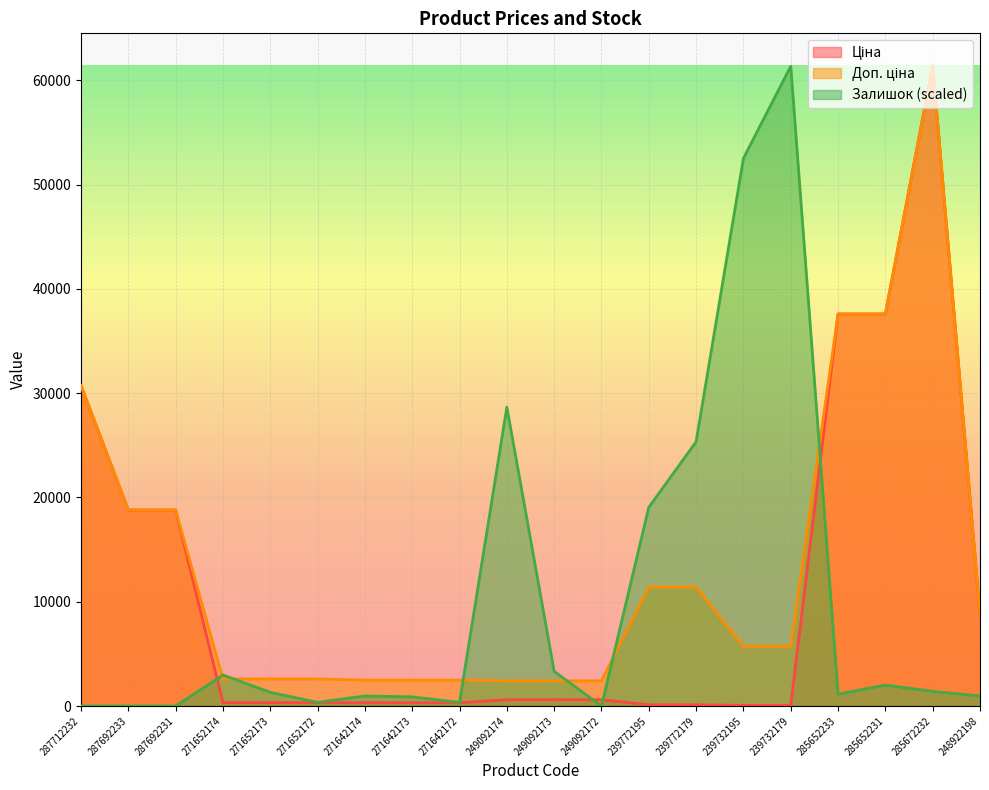

What is the spread (max minus min) of values at 271642174?

2172.1